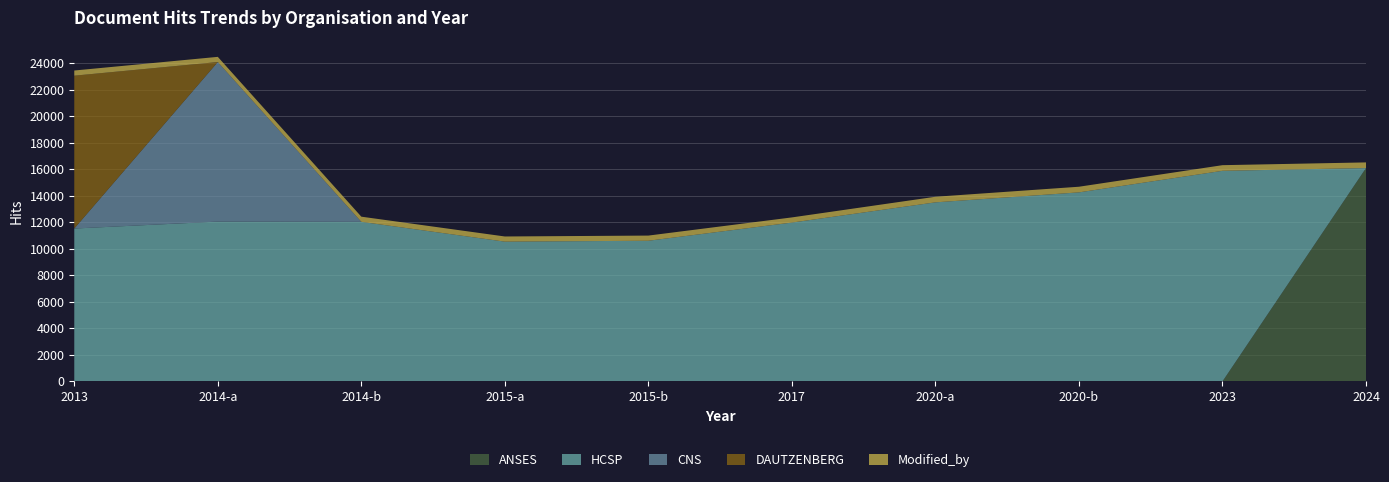

Reading left to right, extract all data points from this chart.

ANSES: 0	0	0	0	0	0	0	0	0	16101
HCSP: 11536	12060	12042	10547	10615	11986	13512	14265	15892	0
CNS: 0	12042	0	0	0	0	0	0	0	0
DAUTZENBERG: 11536	0	0	0	0	0	0	0	0	0
Modified_by: 390	390	390	390	390	390	423	426	426	426